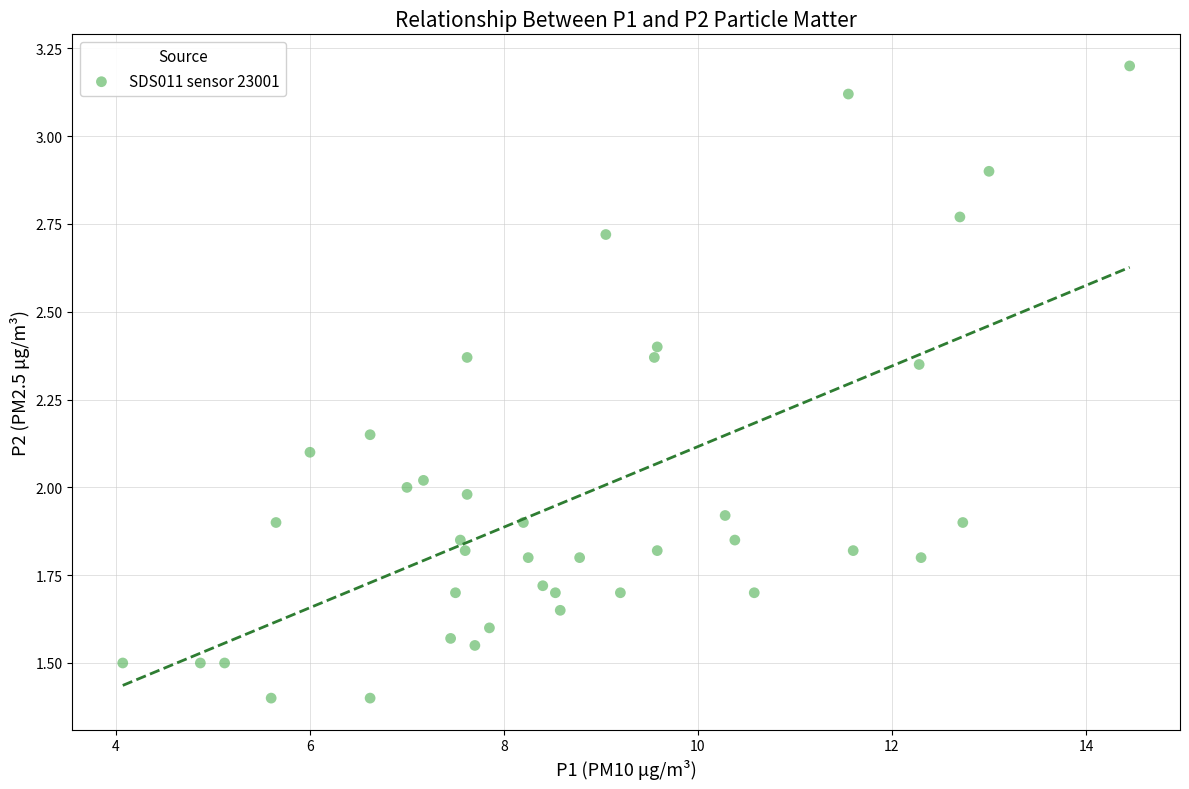

What is the range of X values (max minus min)?

10.4